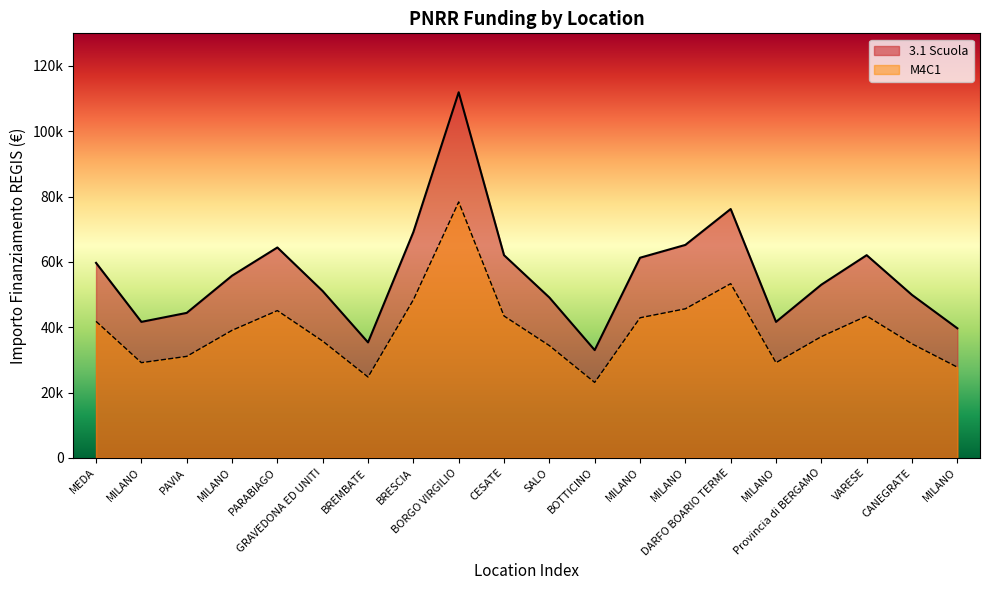

List the labels in order of 3.1 Scuola value, largest first.

BORGO VIRGILIO, DARFO BOARIO TERME, BRESCIA, MILANO, PARABIAGO, CESATE, VARESE, MILANO, MEDA, MILANO, Provincia di BERGAMO, GRAVEDONA ED UNITI, CANEGRATE, SALO, PAVIA, MILANO, MILANO, MILANO, BREMBATE, BOTTICINO